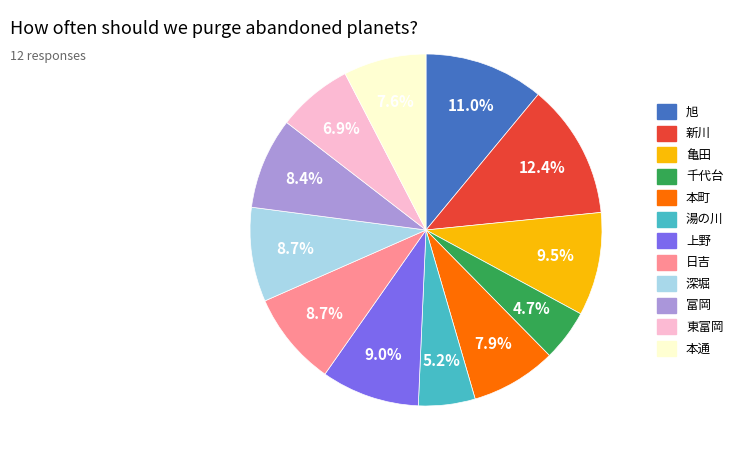

What is the total percentage of 深堀 and 千代台?

13.4%